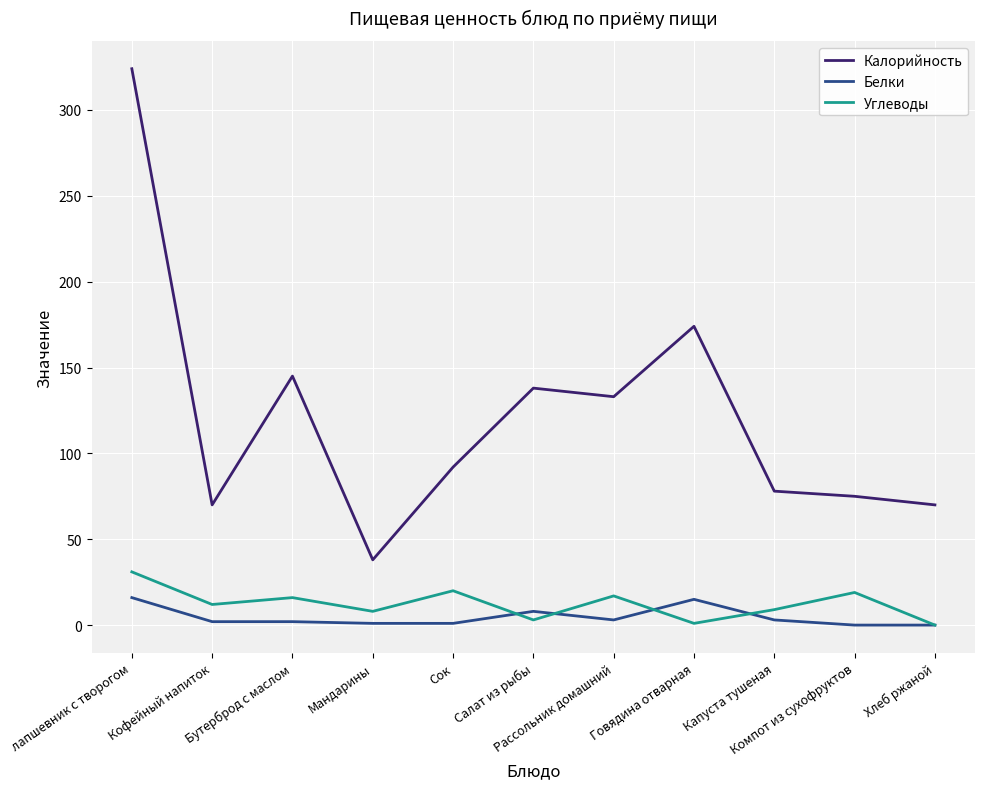

What is the maximum value shown in the chart?

324